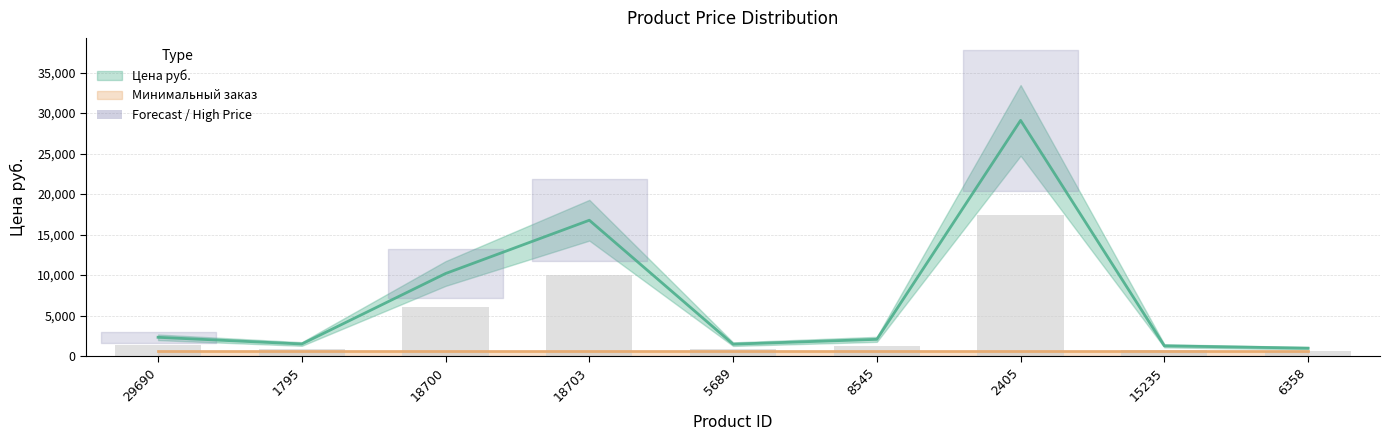

What is the difference between the values at 8545 and 15235?

802.0